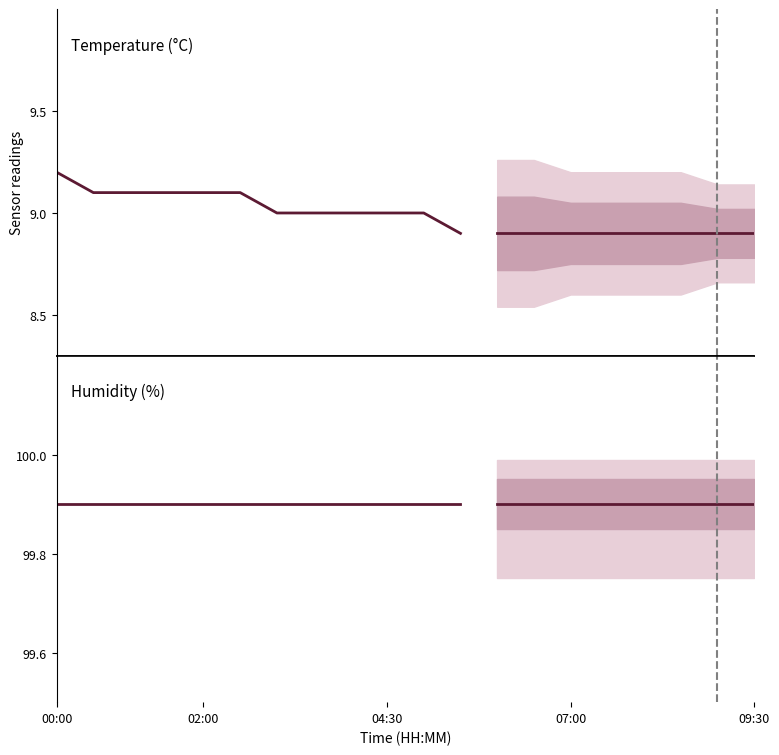

What is the average value of the humidity series?

99.9